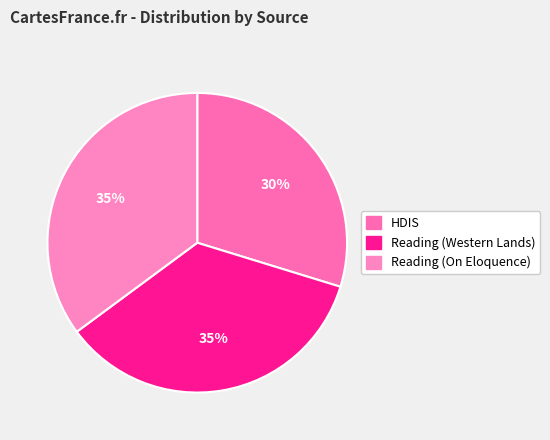

What percentage do Reading (Western Lands) and HDIS together represent?

64.9%